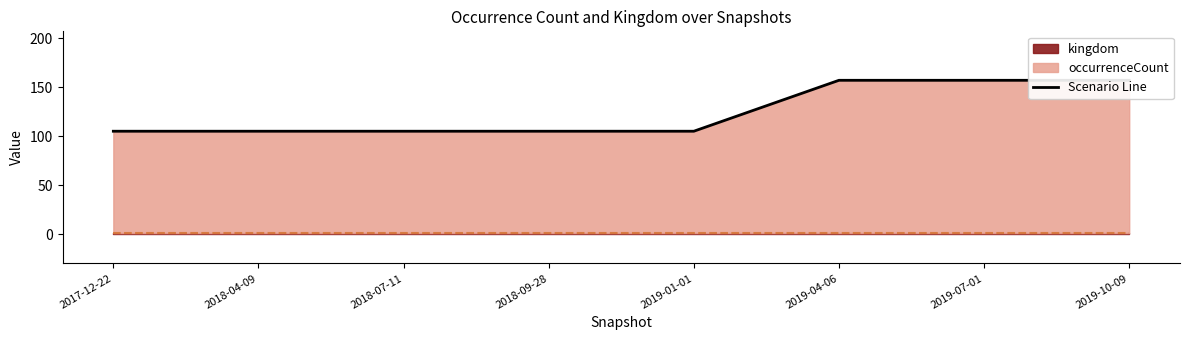

What is the value of the 2nd point from the left?

105